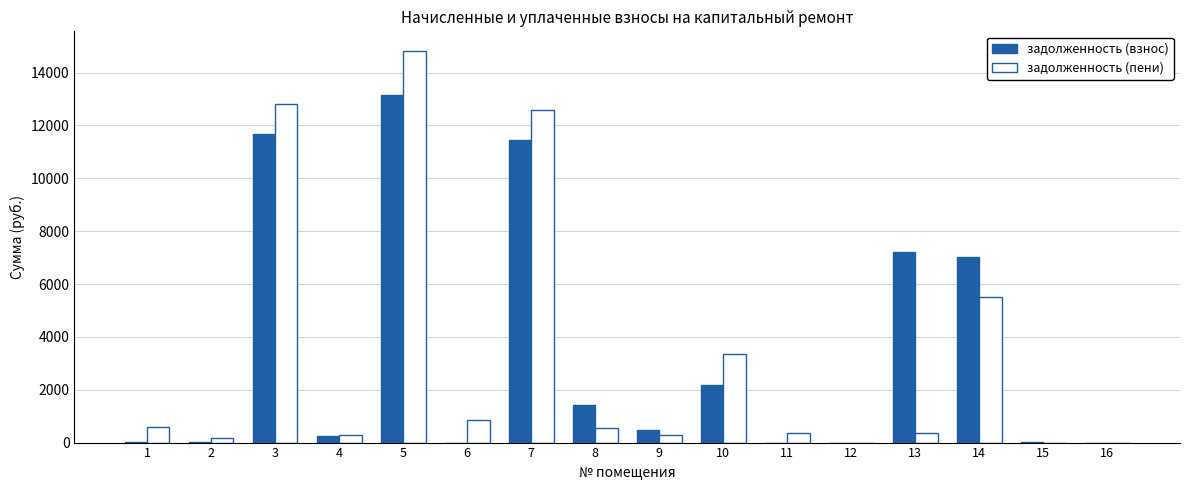

What is the maximum value shown in the chart?

14819.0